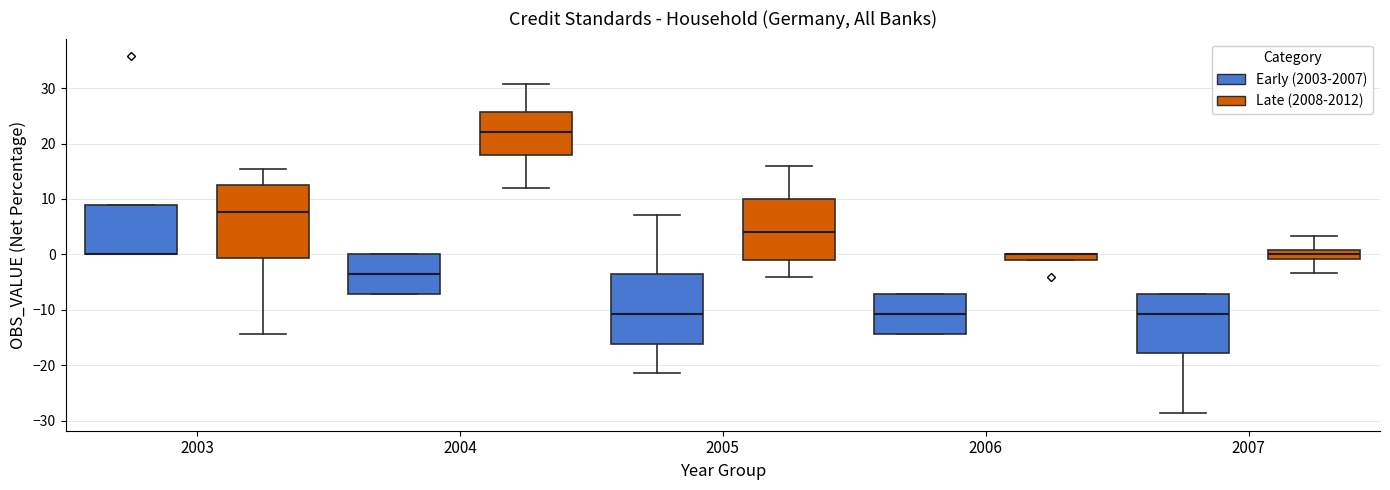

Where does the median line of the box for 2005 (Early (2003-2007)) sit on the y-axis? The values are not printed on the chart, so give them approximately, as read against the axis.

-11